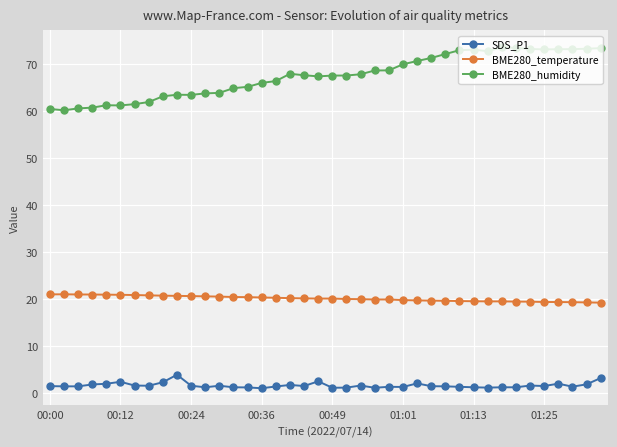

What is the difference between the maximum and minimum values in the BME280_temperature series?

1.8